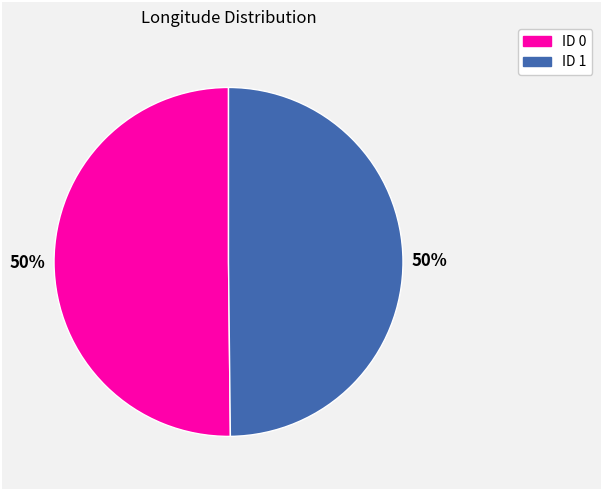

What is the ratio of the value at ID 0 to the value at ID 1?

1.0